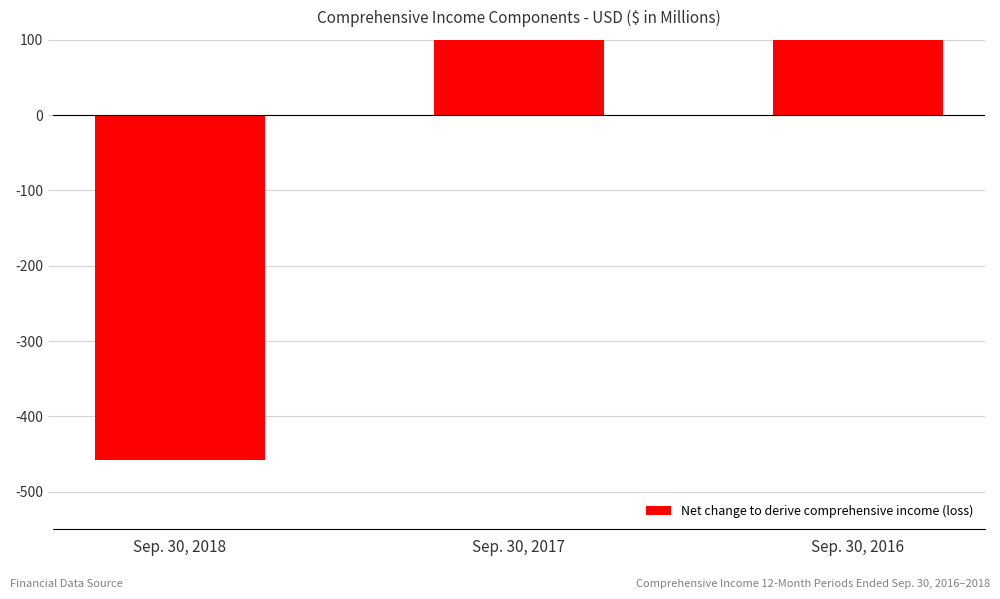

Rank the categories by value from highest to lowest.

Sep. 30, 2016, Sep. 30, 2017, Sep. 30, 2018